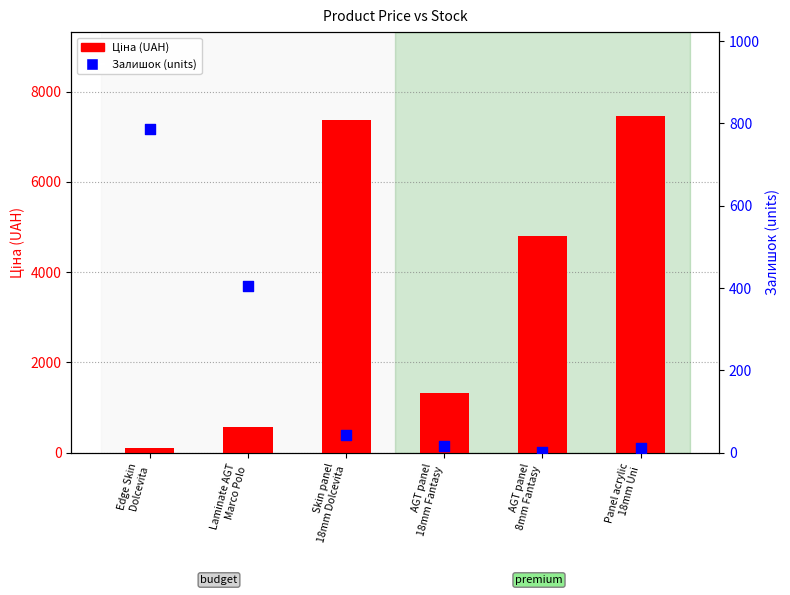

Which series has the widest spread of Y values?

Ціна (UAH)